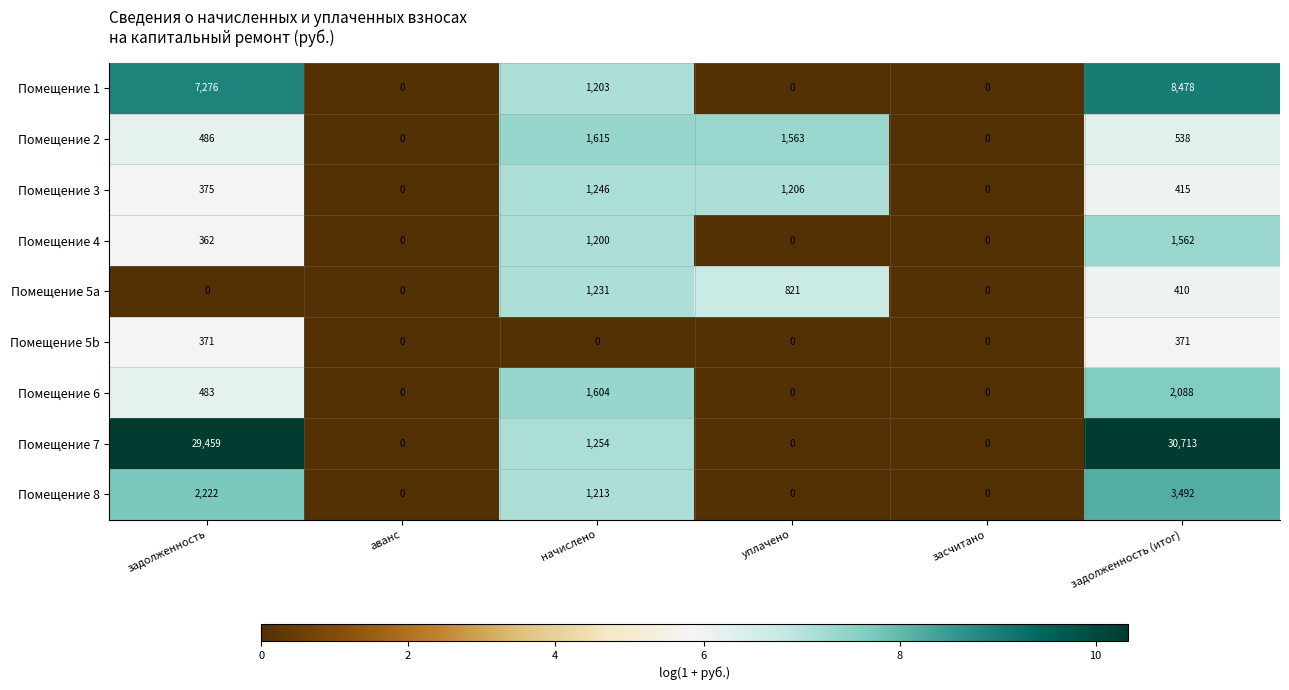

Between задолженность and начислено, which series saw the biggest shift?

Помещение 7